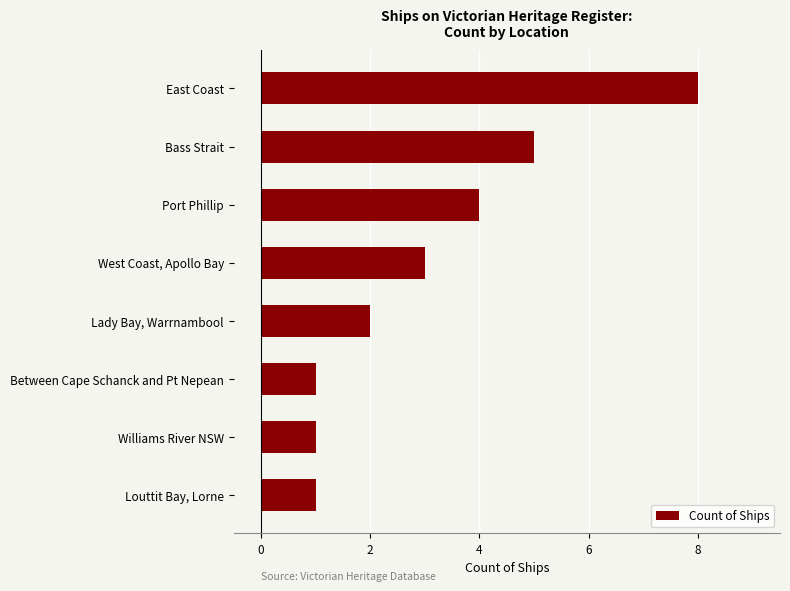

What is the label of the 2nd bar from the top?

Bass Strait